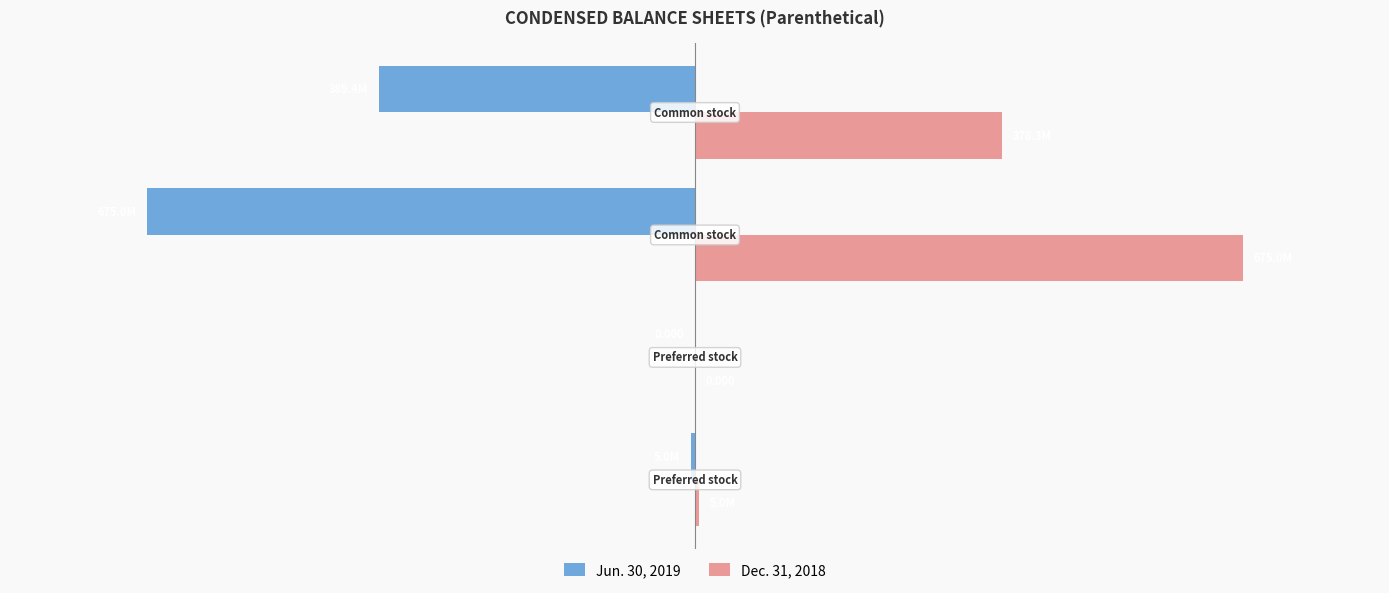

What are all the series names shown in the legend?

Jun. 30, 2019, Dec. 31, 2018